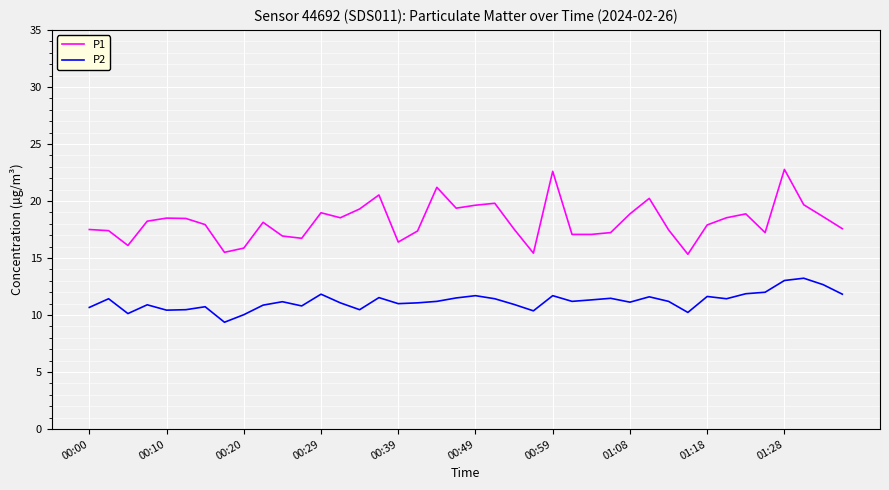

What is the maximum value shown in the chart?

22.8